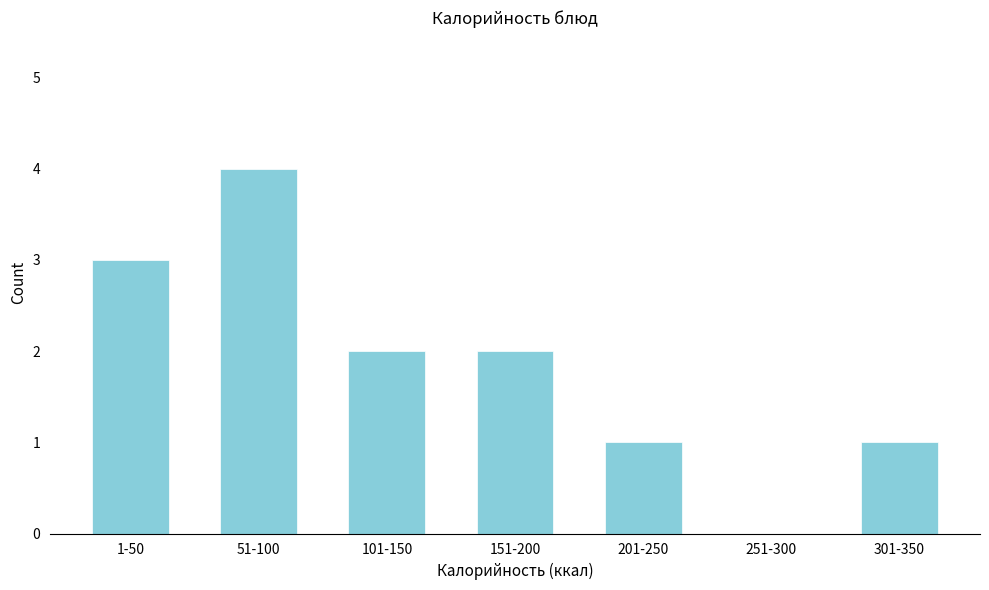

Reading left to right, list all the values displayed in this chart.

1-50=3	51-100=4	101-150=2	151-200=2	201-250=1	251-300=0	301-350=1